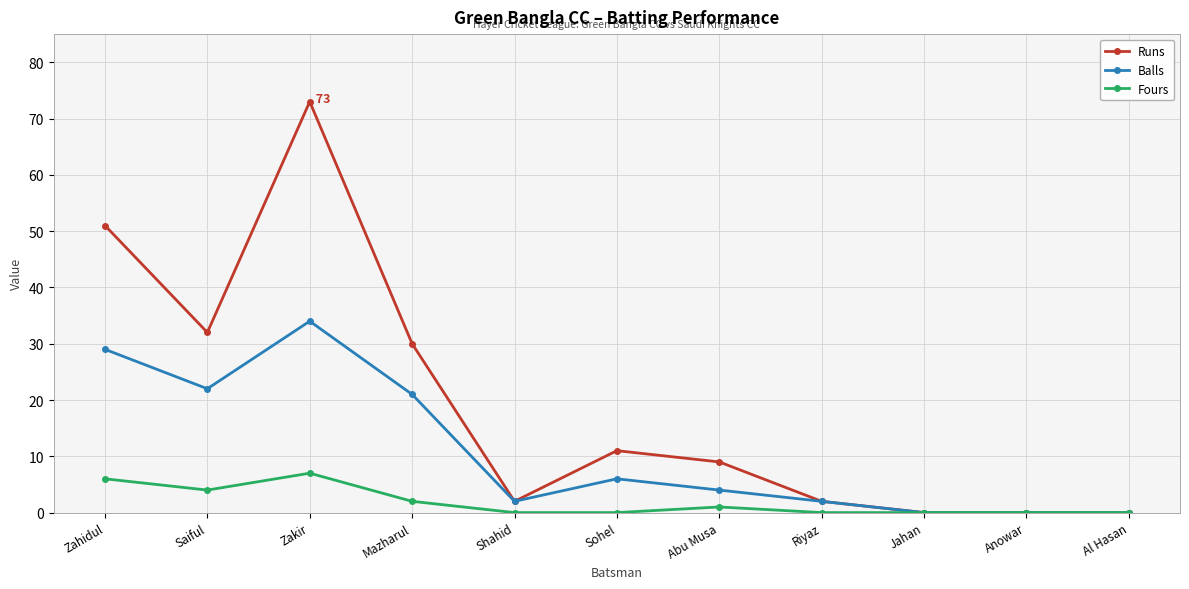

In Balls, how many points are higher than both neighbors (excluding endpoints)?

2